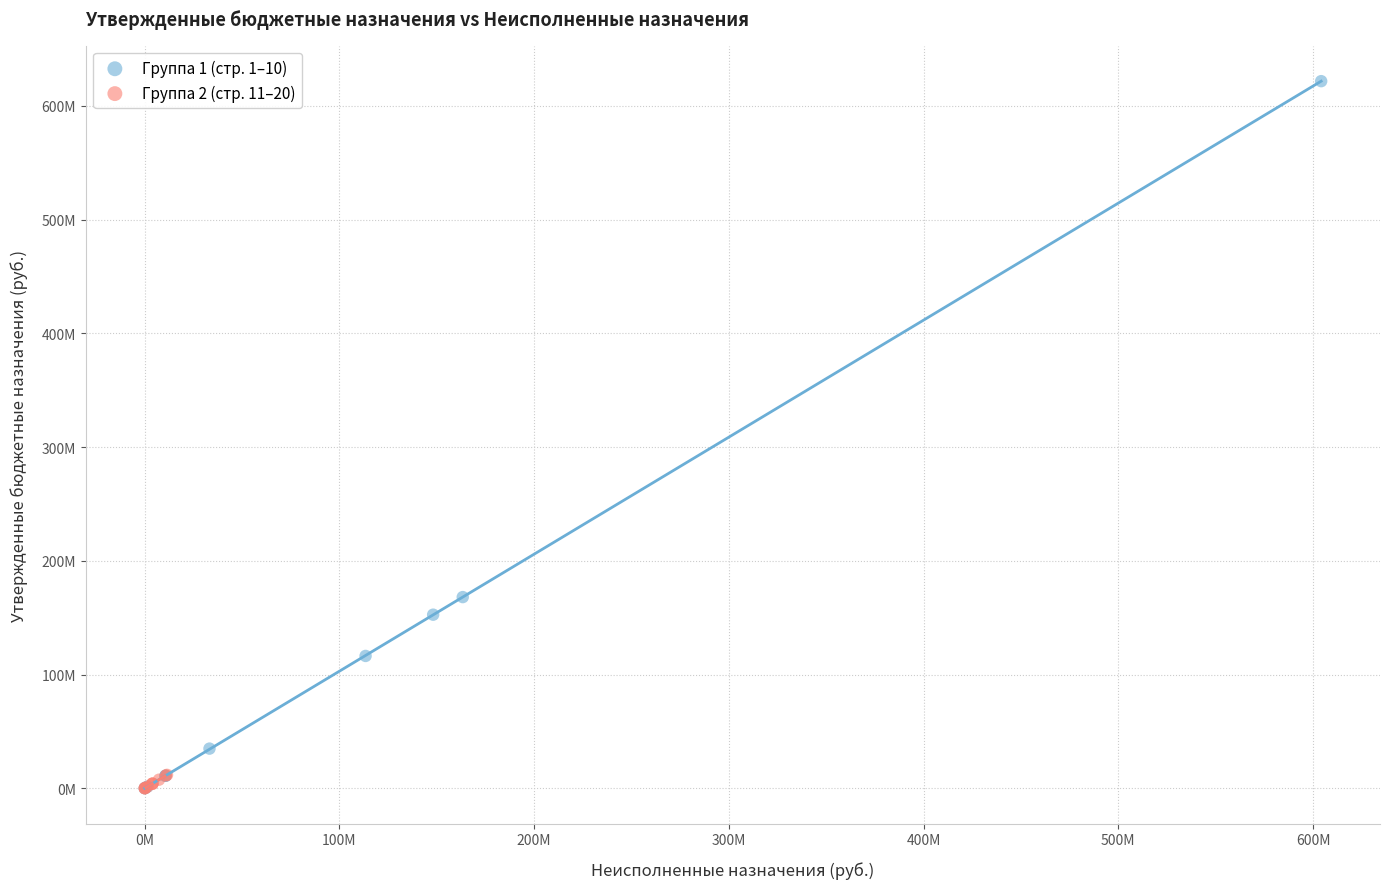

Which series has the widest spread of Y values?

Группа 1 (стр. 1–10)